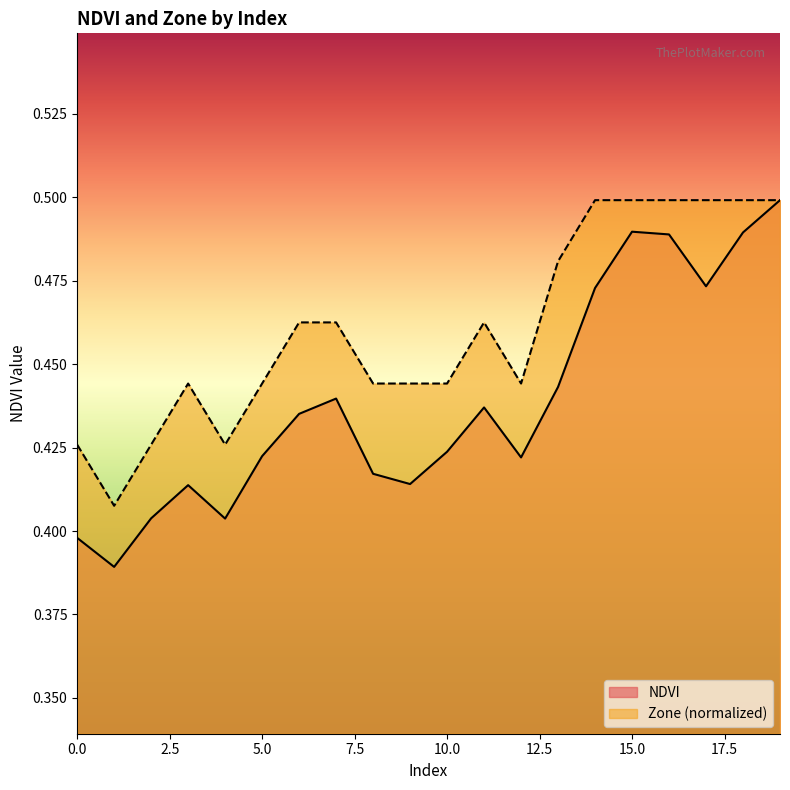

True or false: Zone and NDVI cross at least once.

False